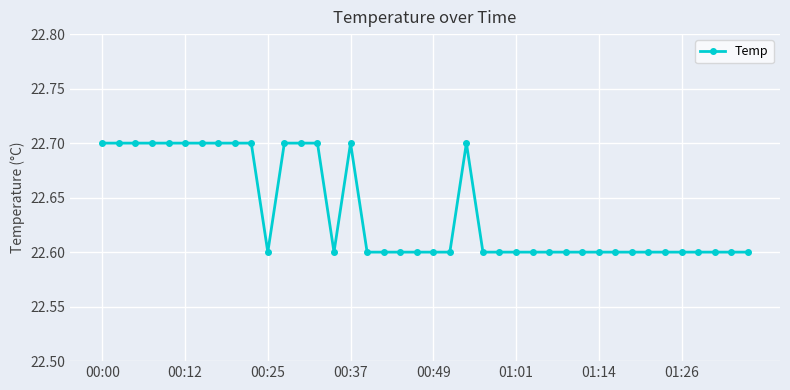

What is the value of the 20th point from the left?

22.6